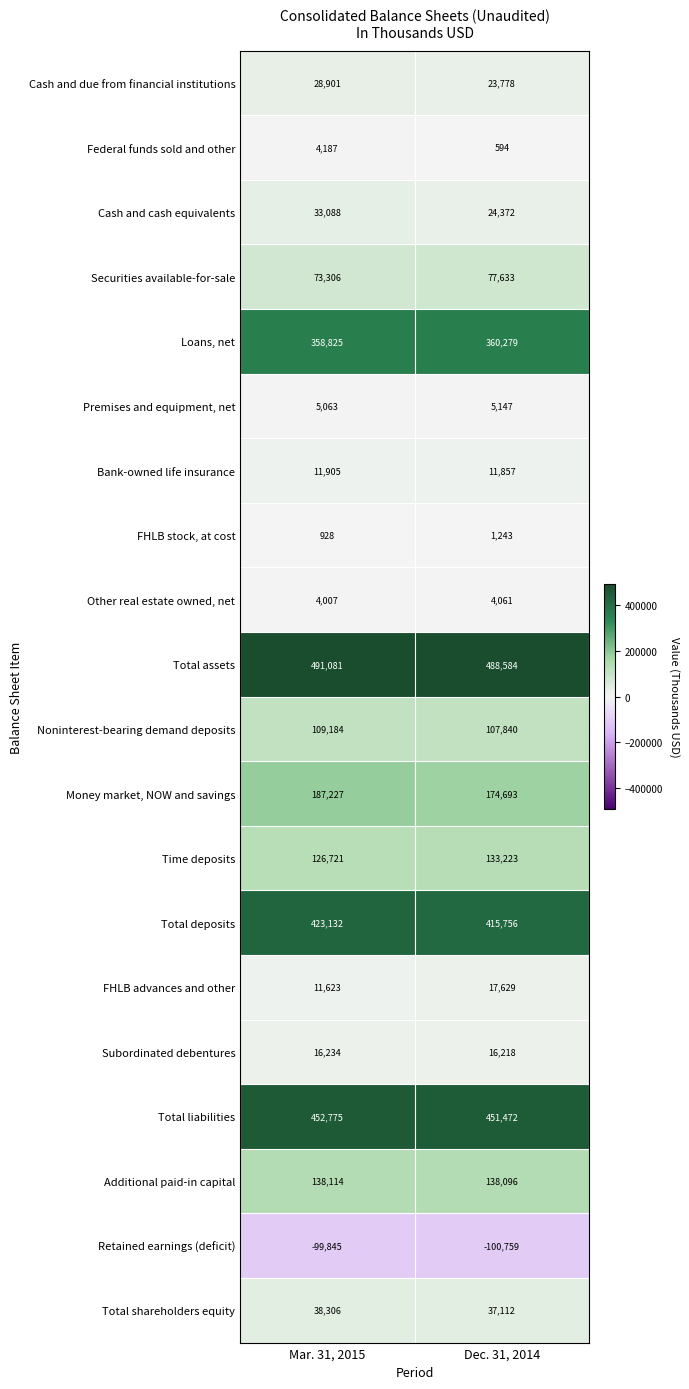

What is the spread (max minus min) of values at Mar. 31, 2015?

590926